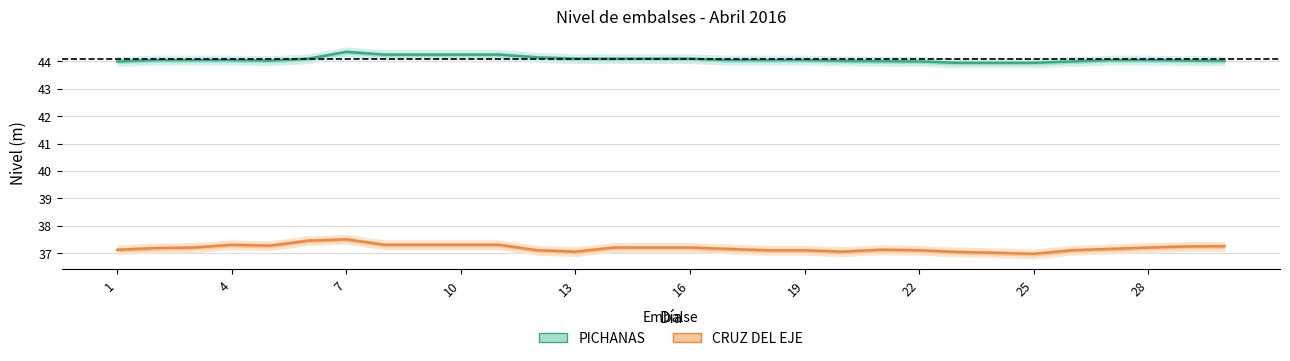

Reading left to right, transcribe all the data shown in this chart.

PICHANAS: 44.0	44.0	44.0	44.0	44.0	44.1	44.4	44.2	44.2	44.2	44.2	44.1	44.1	44.1	44.1	44.1	44.0	44.0	44.0	44.0	44.0	44.0	44.0	44.0	44.0	44.0	44.0	44.0	44.0	44.0
CRUZ DEL EJE: 37.1	37.2	37.2	37.3	37.3	37.5	37.5	37.3	37.3	37.3	37.3	37.1	37.0	37.2	37.2	37.2	37.1	37.1	37.1	37.0	37.1	37.1	37.0	37.0	37.0	37.1	37.1	37.2	37.2	37.2